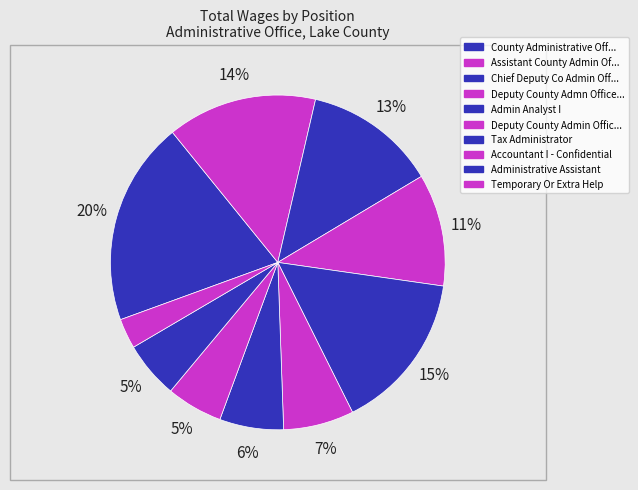

To the nearest percent, what is the difference between the largest and smallest slice percentages?

17%